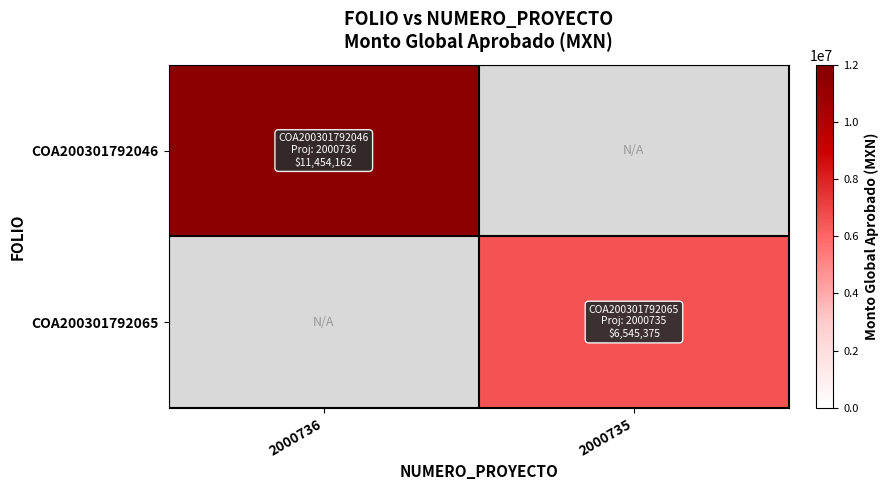

What is the total value across all series at 2000736?

11454161.9